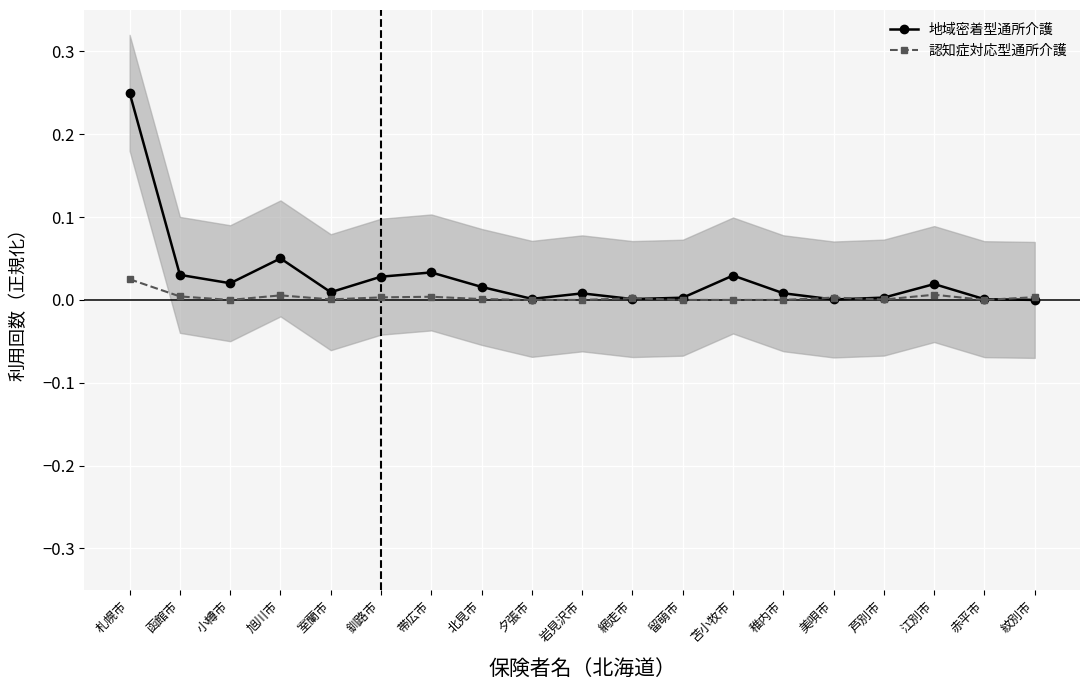

Where is the first local maximum for 地域密着型通所介護?

旭川市